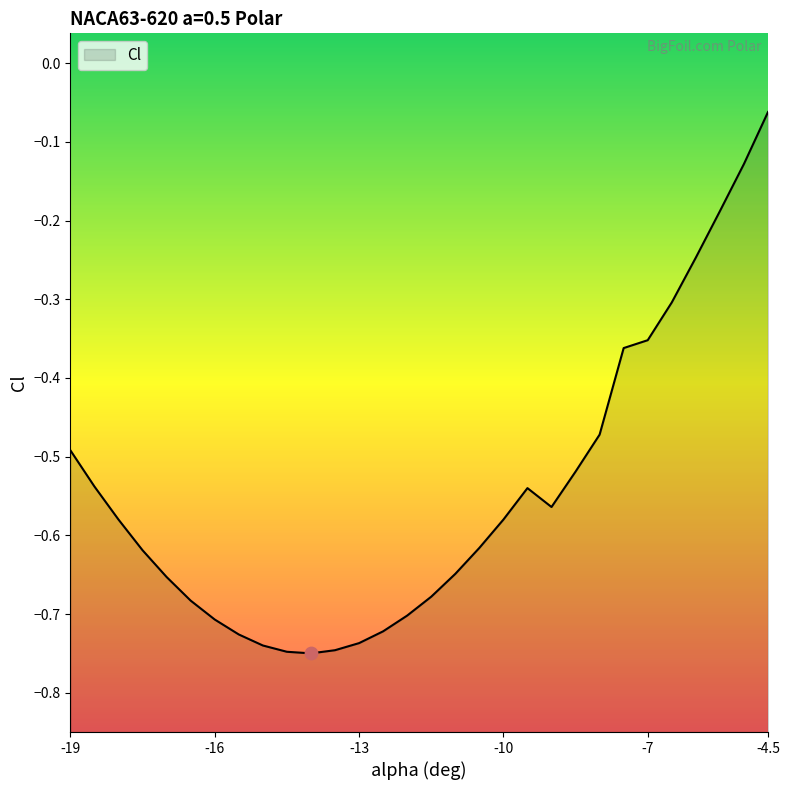

Which has a higher value, -7 or -18?

-7